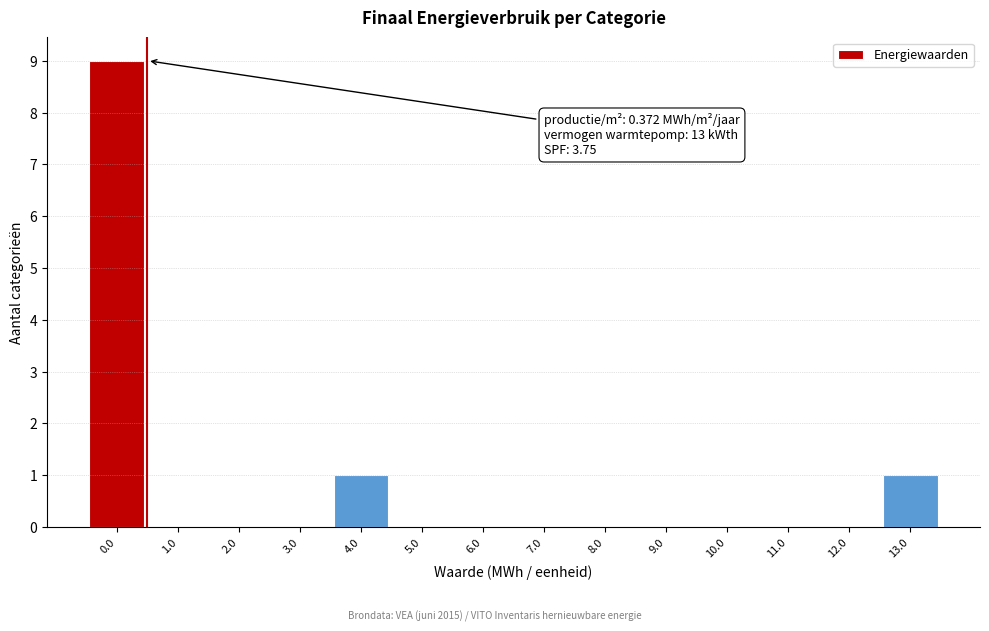

Reading left to right, what are all the values shown in this chart?

0.0=9	1.0=0	2.0=0	3.0=0	4.0=1	5.0=0	6.0=0	7.0=0	8.0=0	9.0=0	10.0=0	11.0=0	12.0=0	13.0=1